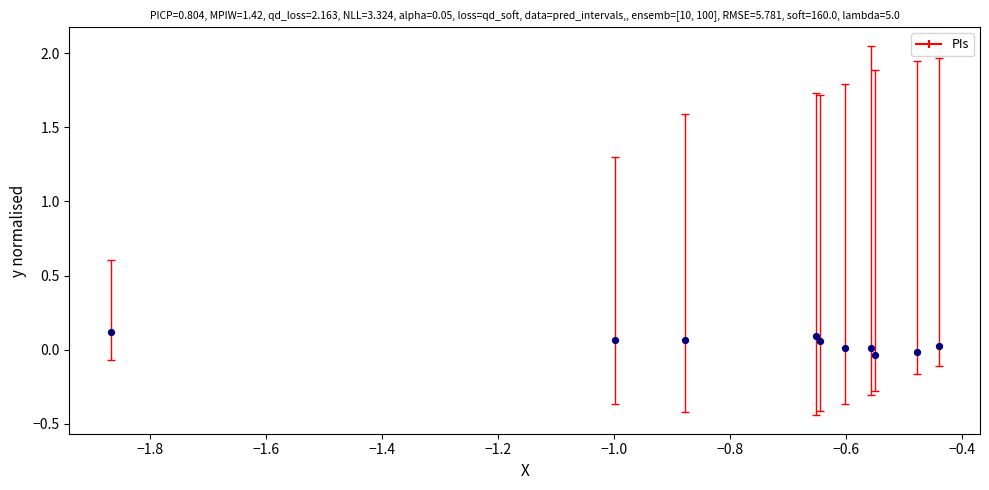

What is the range of X values (max minus min)?

1.4